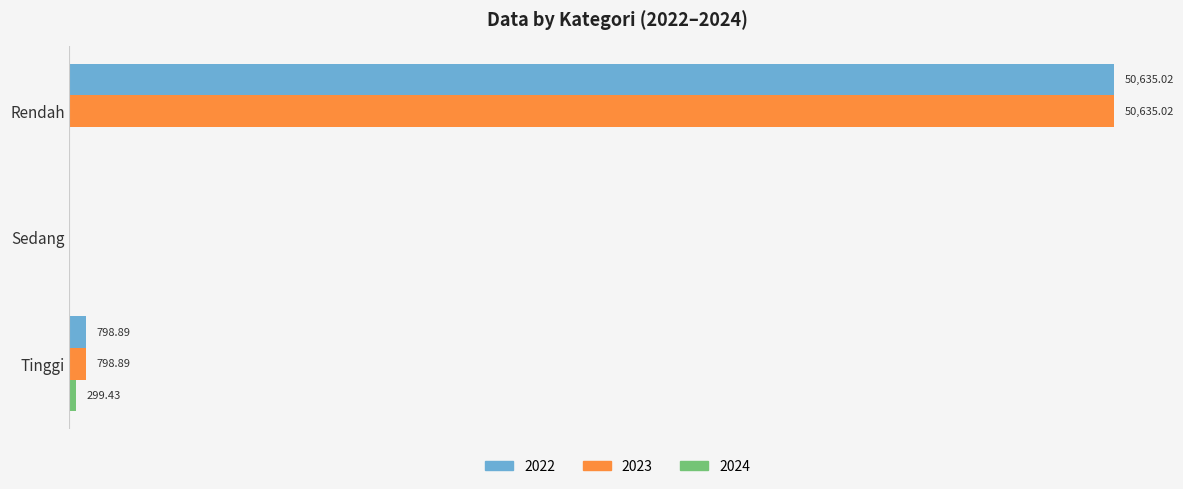

Which label corresponds to the largest value in the chart?

Rendah